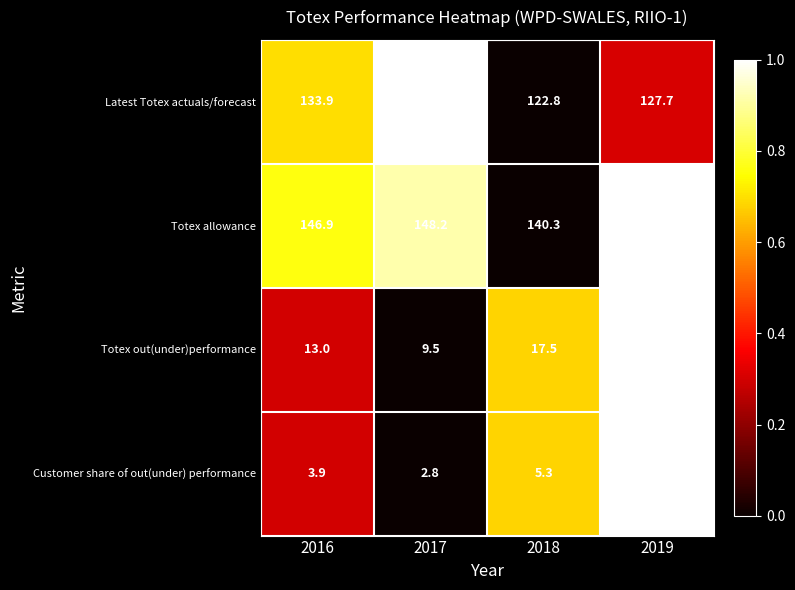

How many series are shown in this chart?

4